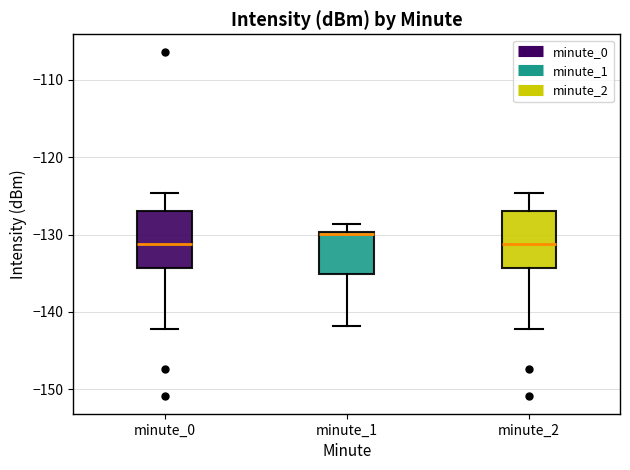

Where does the upper whisker of the box for minute_0 end on the y-axis? The values are not printed on the chart, so give them approximately, as read against the axis.

-125